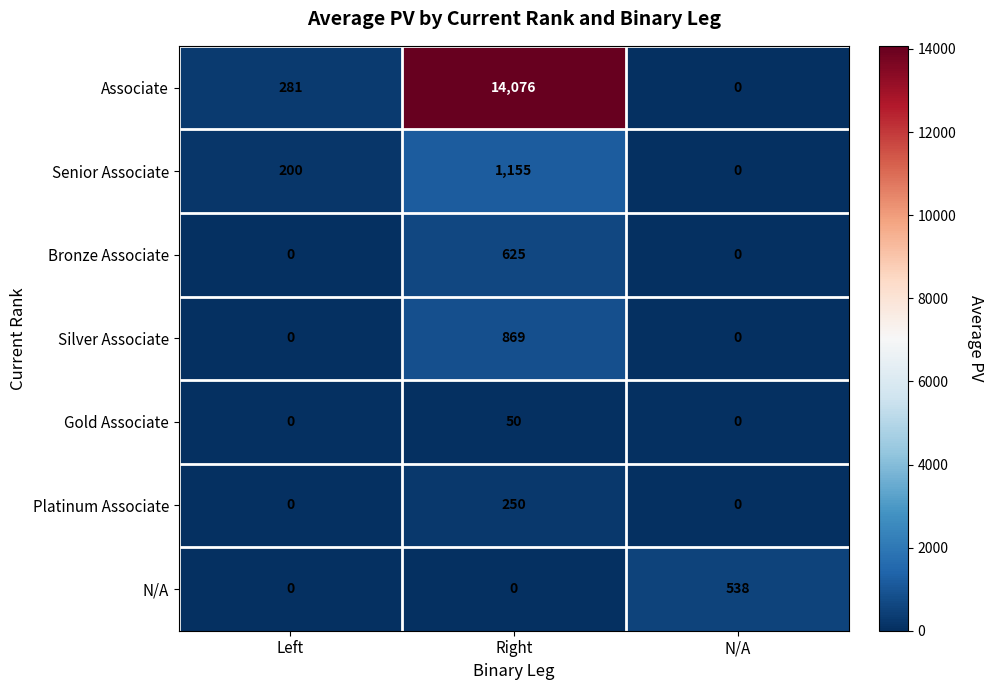

Which series has the largest total across all categories?

Associate